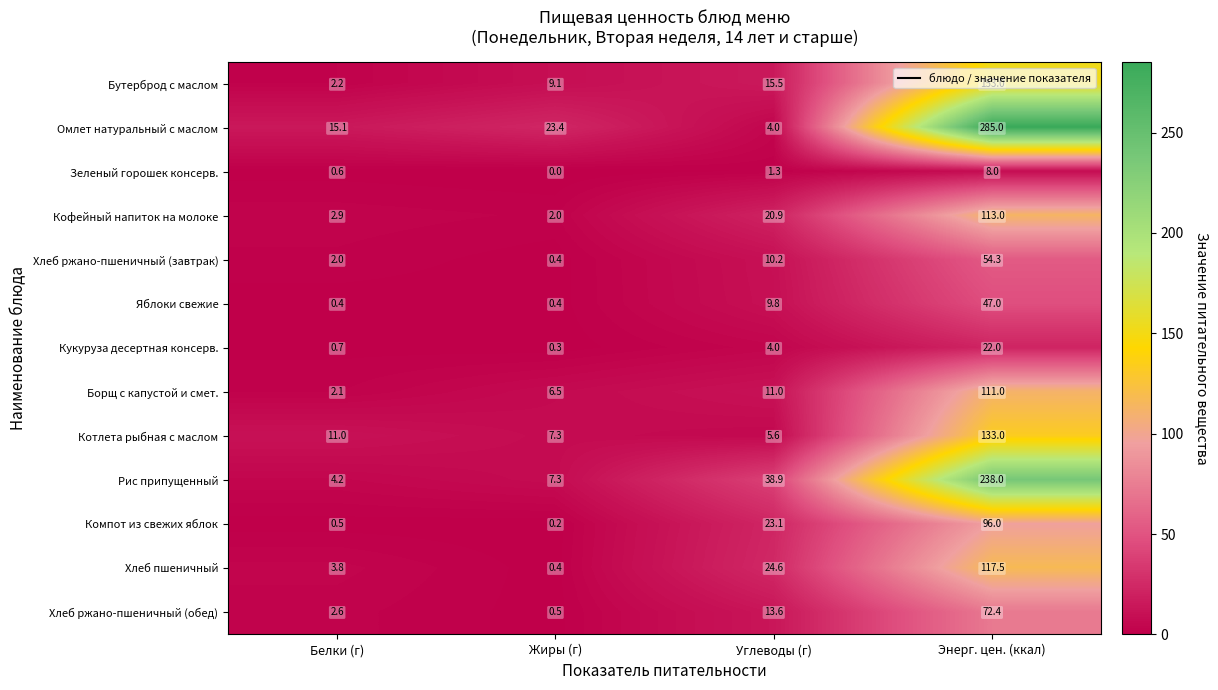

What is the spread (max minus min) of values at Белки (г)?

14.7